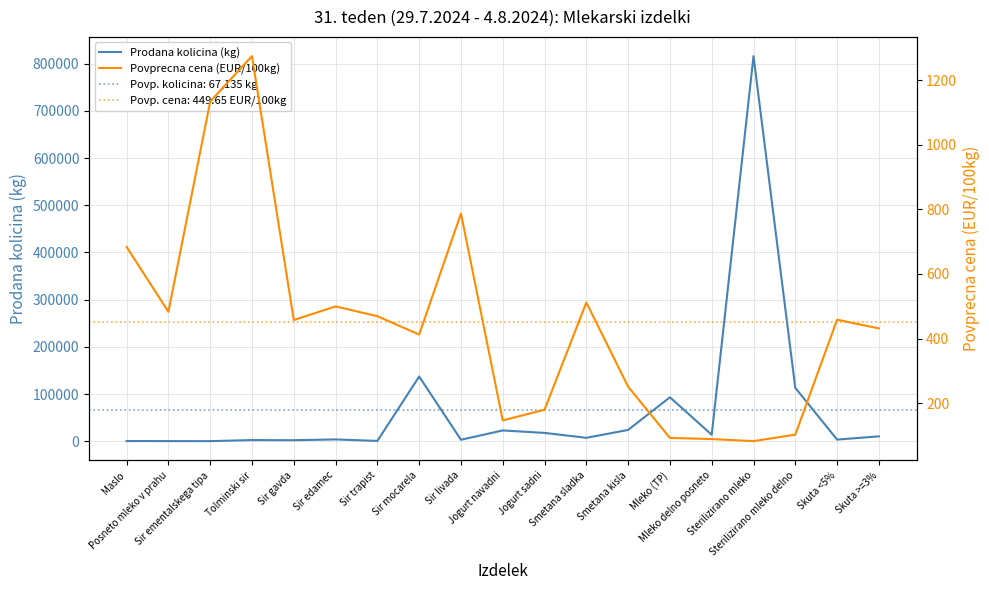

At which label does Prodana kolicina (kg) first exceed 7482?

Sir mocarela